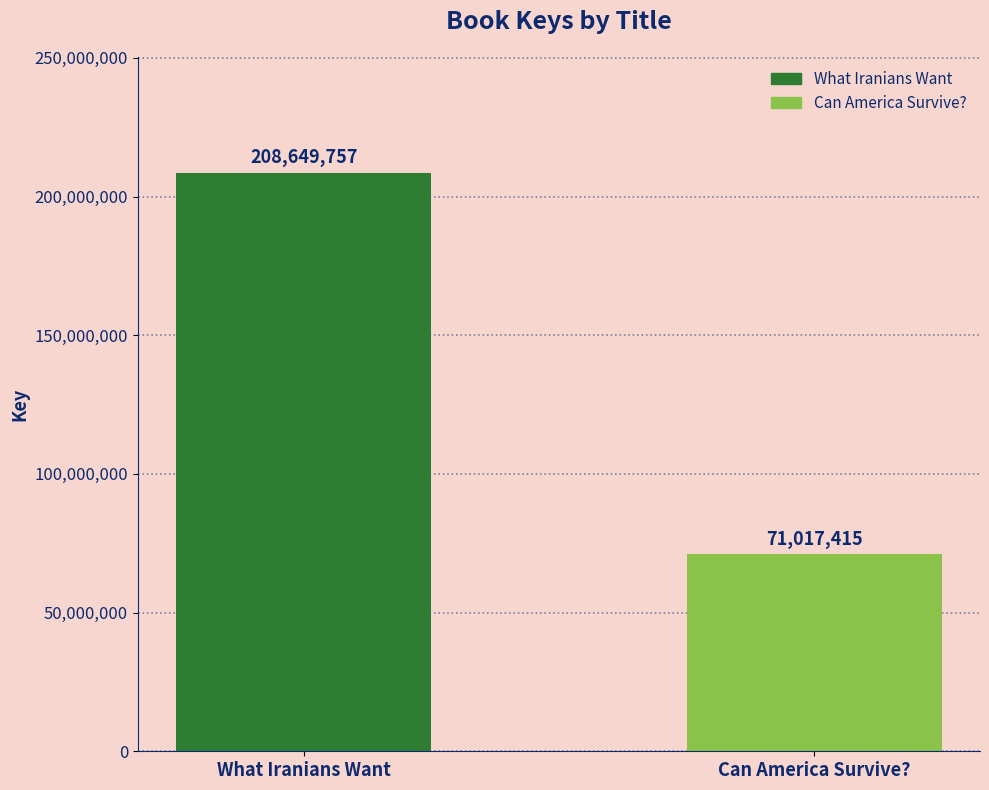

The chart shows a value of 98053765 at Can America Survive?. True or false?

False